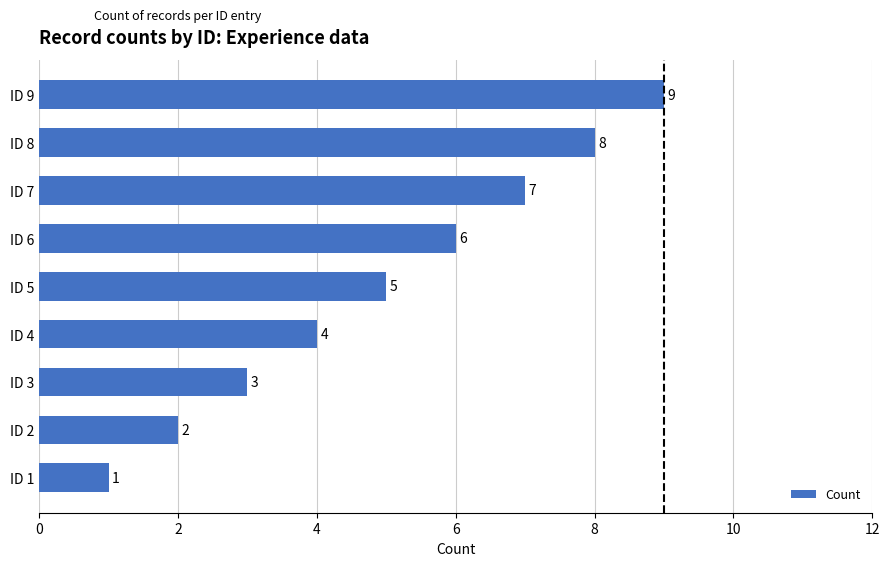

How many categories are shown in the chart?

9